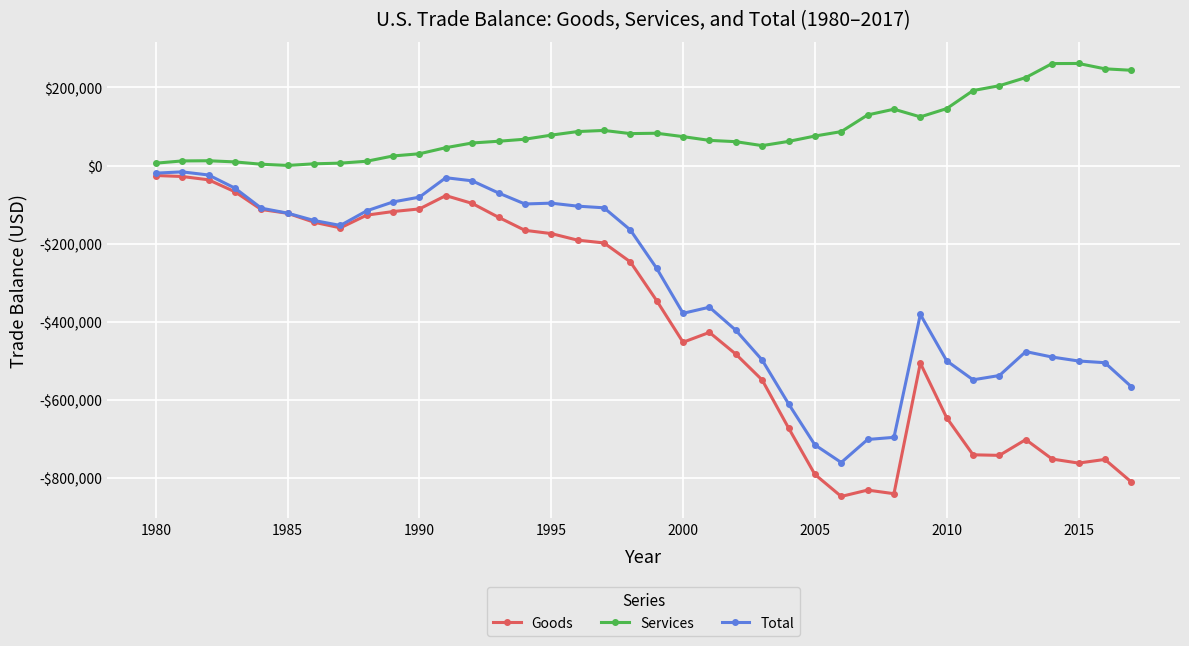

What is the average value of the Total series?

-304126